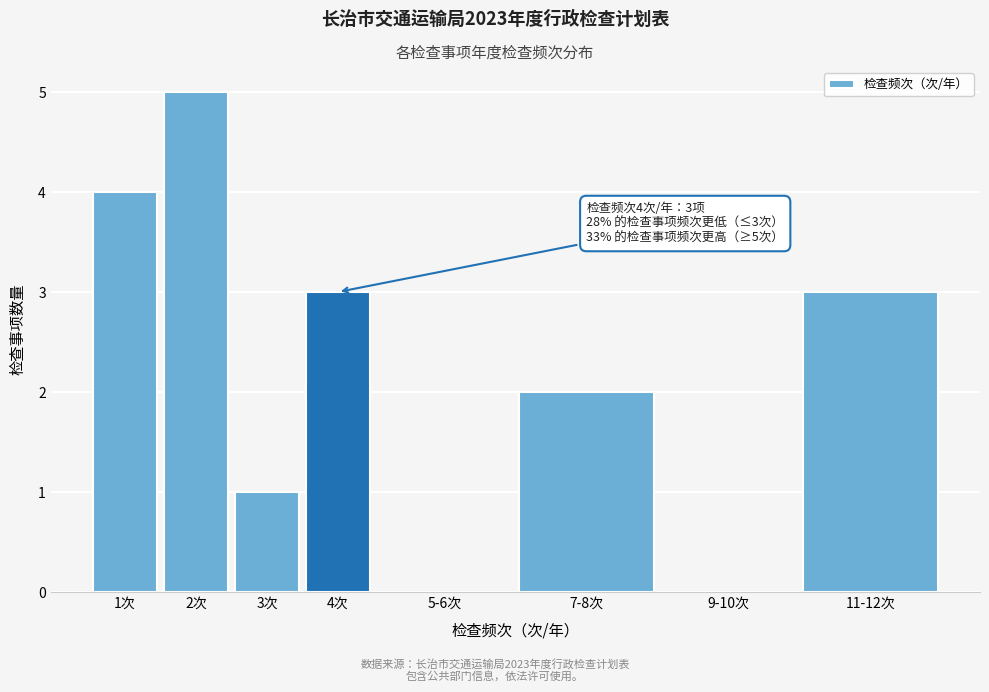

Reading right to left, transcribe all the data shown in this chart.

11-12次=3	9-10次=0	7-8次=2	5-6次=0	4次=3	3次=1	2次=5	1次=4